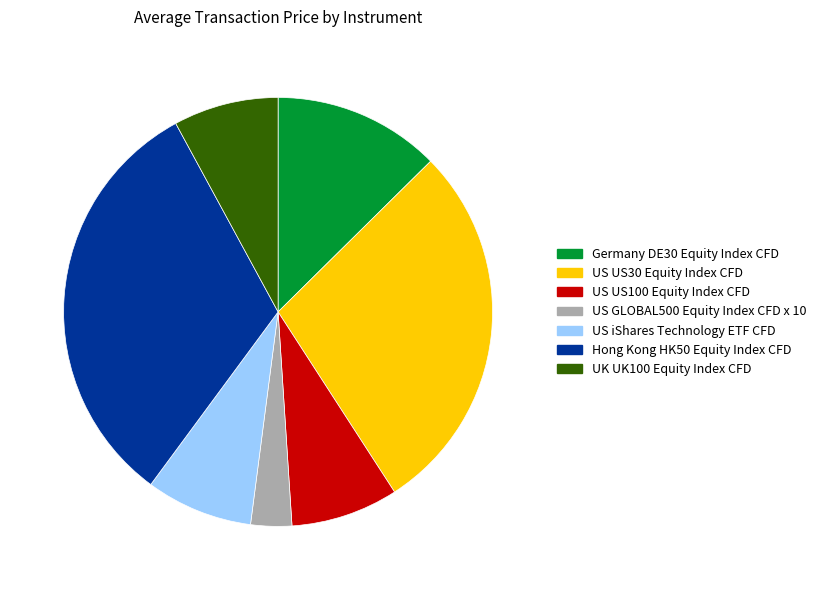

Is there a majority slice in this chart?

No